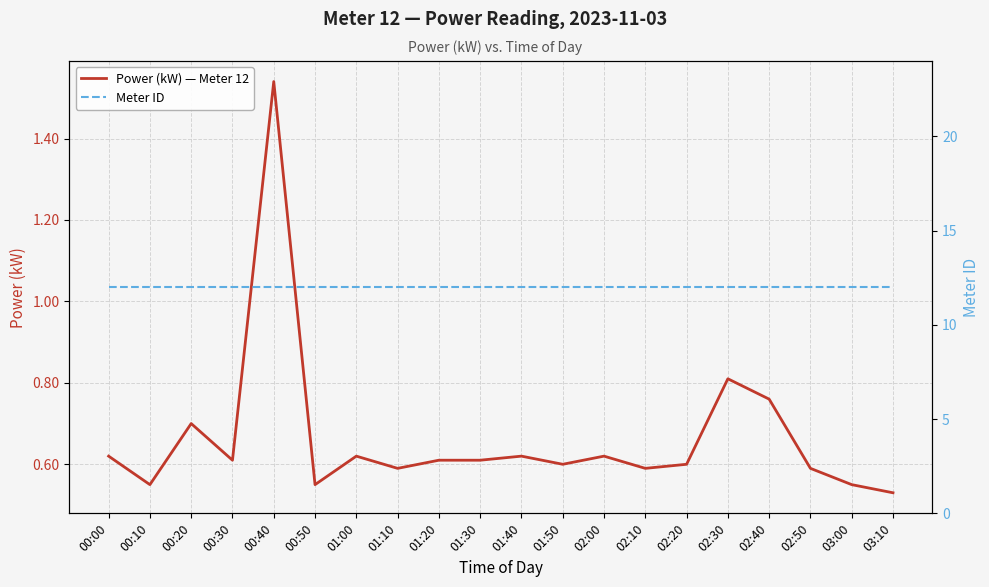

Where is the first local minimum for Power (kW) — Meter 12?

00:10